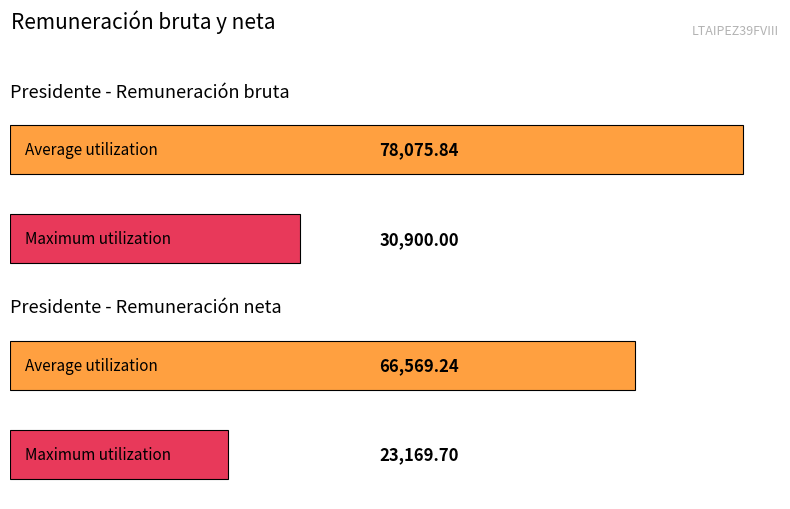

What is the maximum value for Remuneración mensual bruta?

78075.8